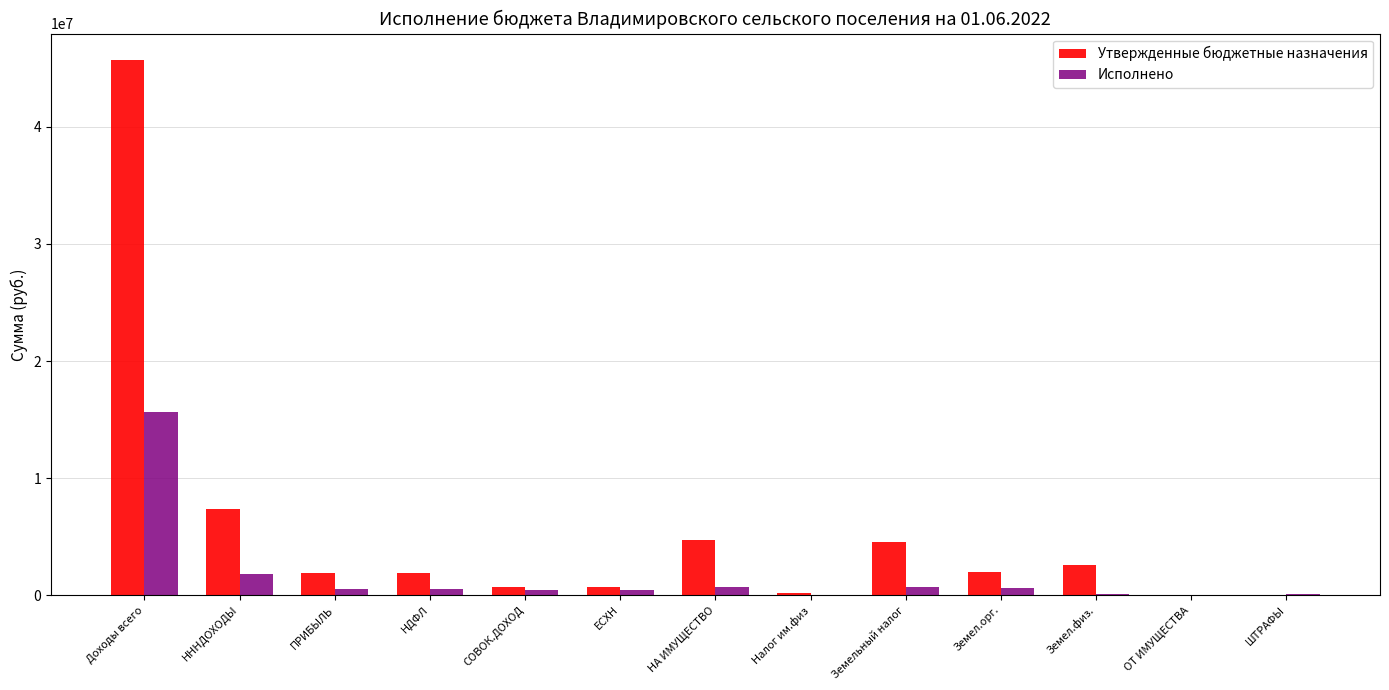

Which series has the largest total across all categories?

Утвержденные бюджетные назначения